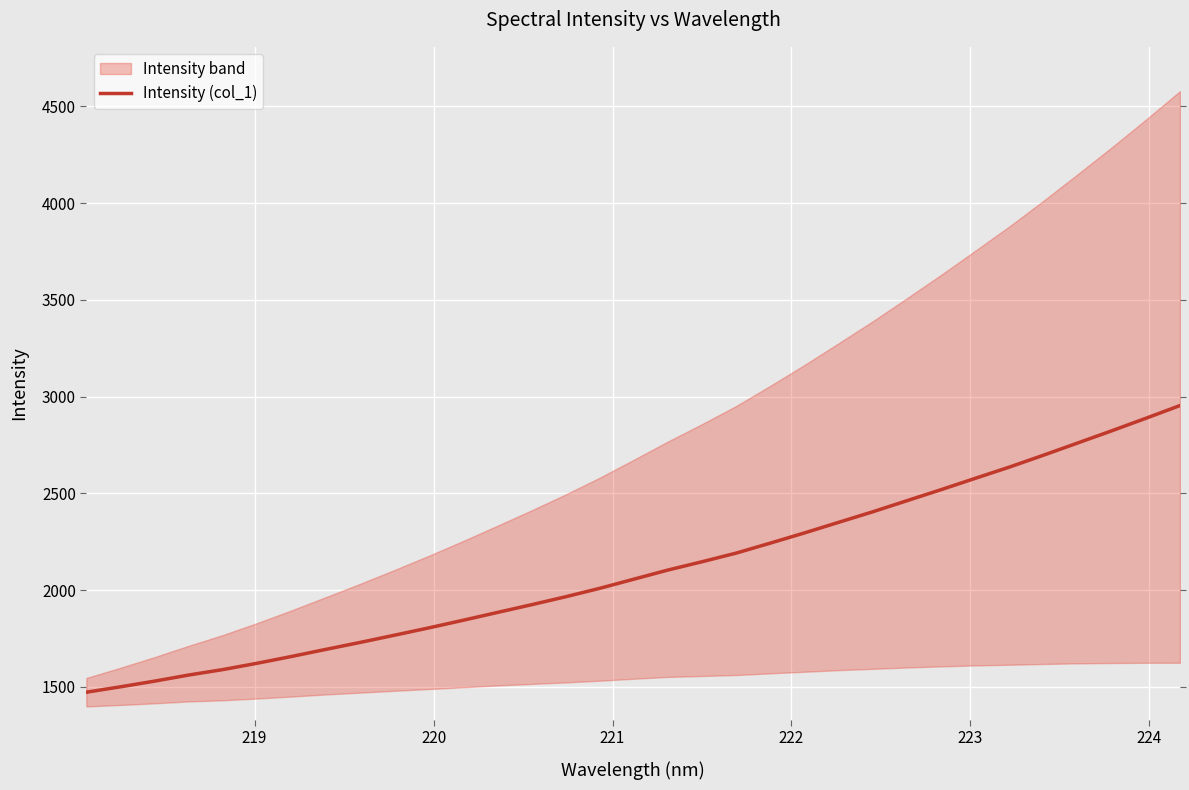

The value at 19 is 3621.1. True or false?

False